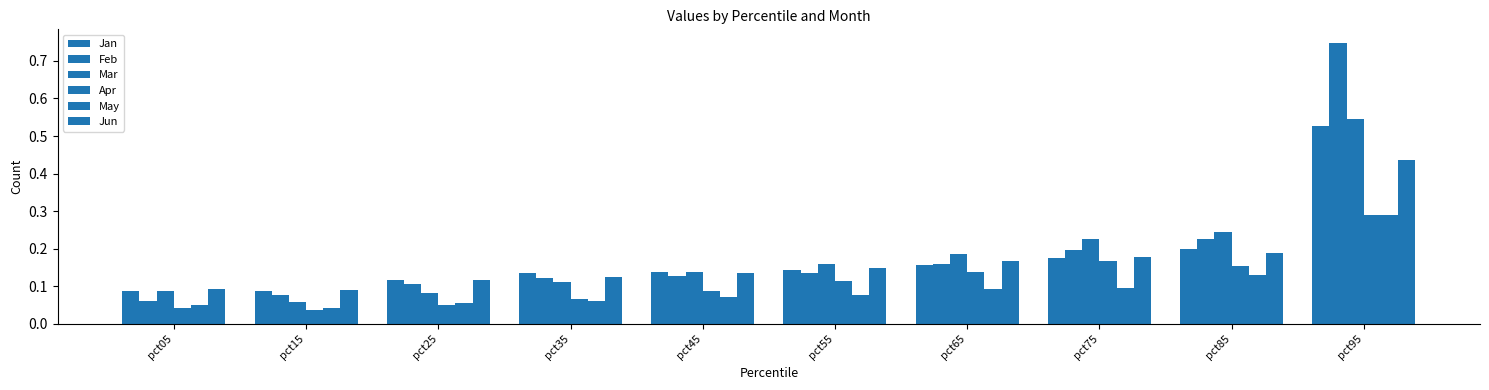

Count the May values in the range 0 to 1.

10